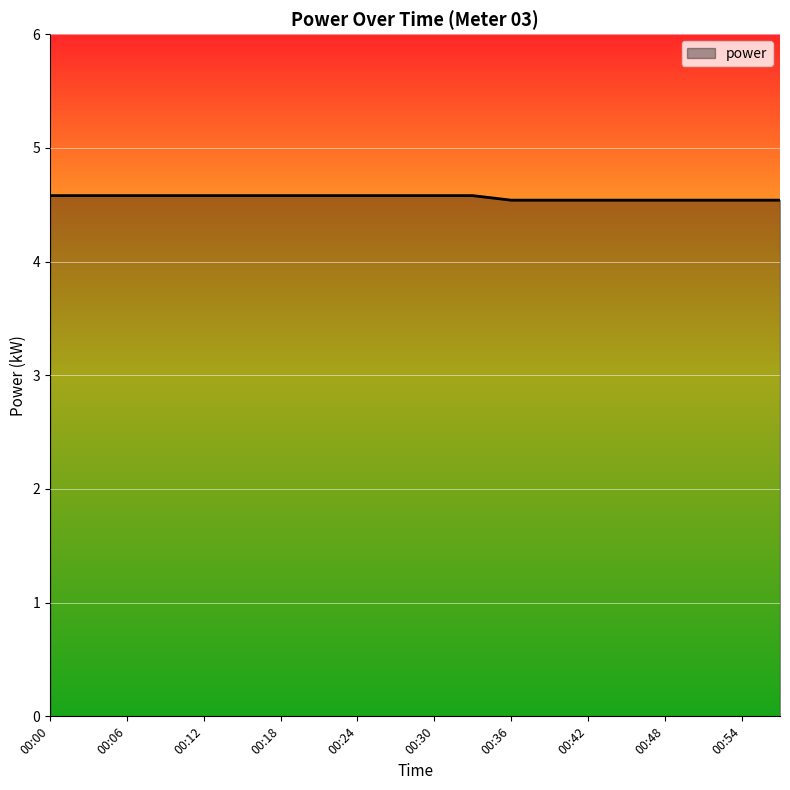

What is the smallest value displayed?

4.5